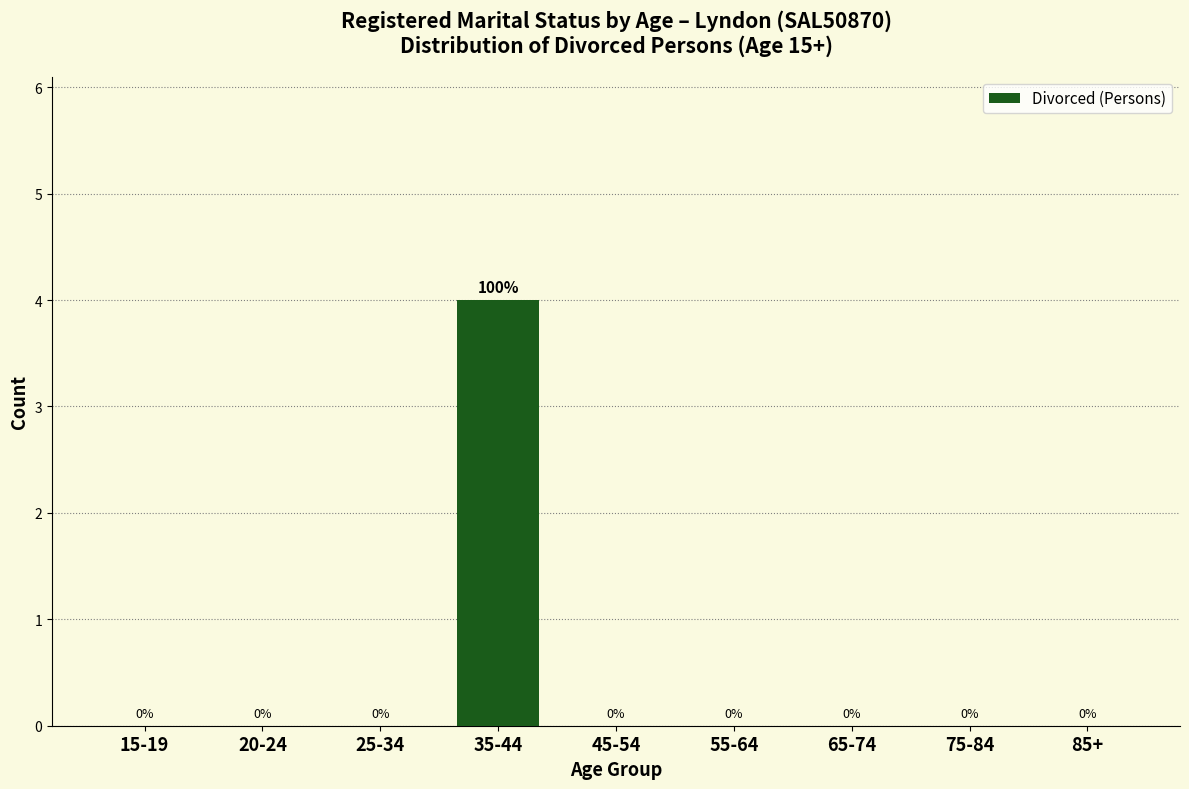

Reading left to right, transcribe all the data shown in this chart.

15-19=0	20-24=0	25-34=0	35-44=4	45-54=0	55-64=0	65-74=0	75-84=0	85+=0